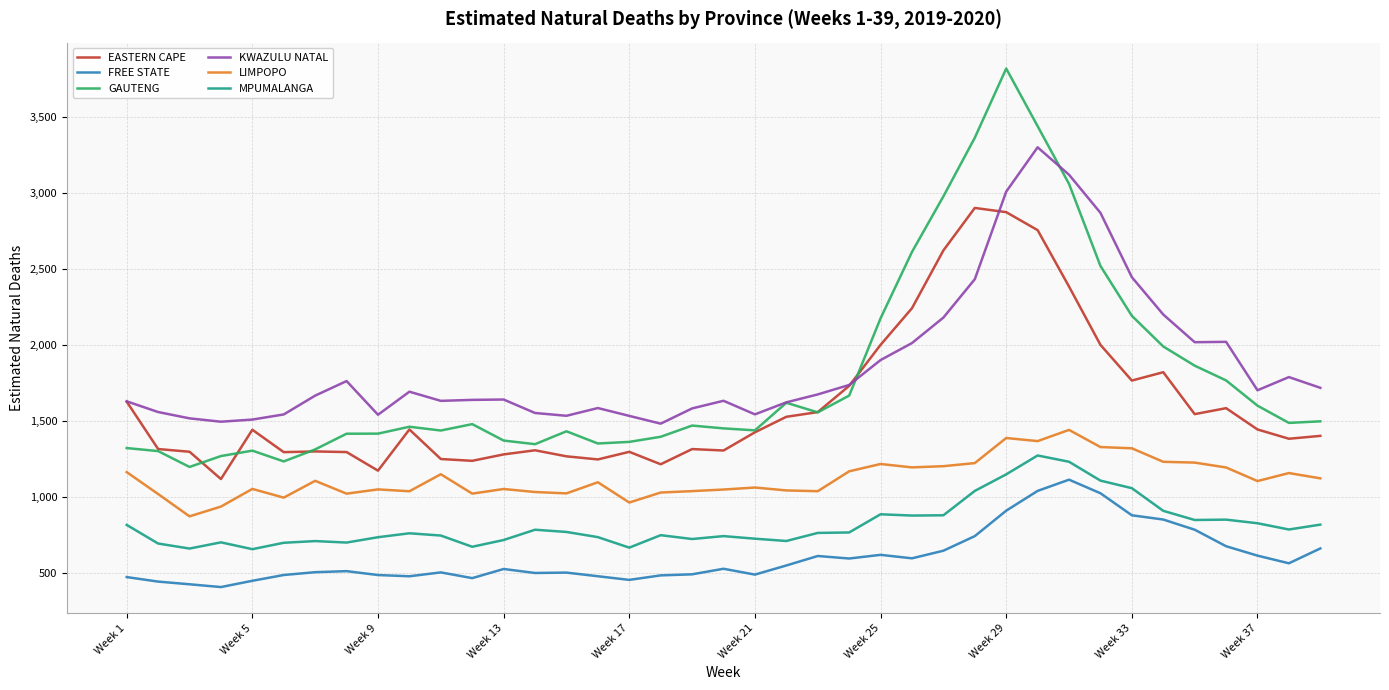

True or false: GAUTENG and LIMPOPO intersect in this chart.

False